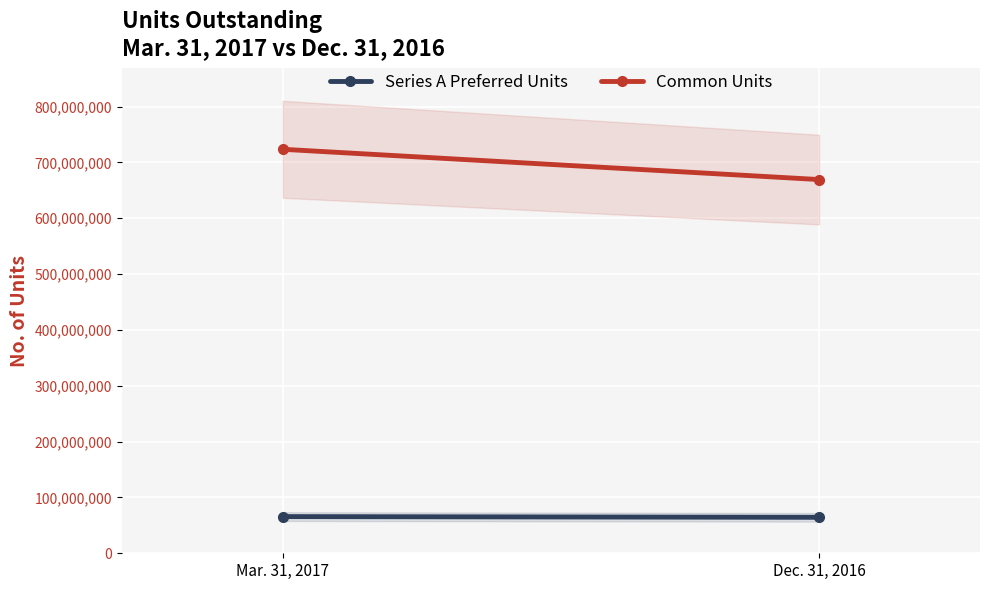

What is the difference between the Common Units values at Mar. 31, 2017 and Dec. 31, 2016?

54210575